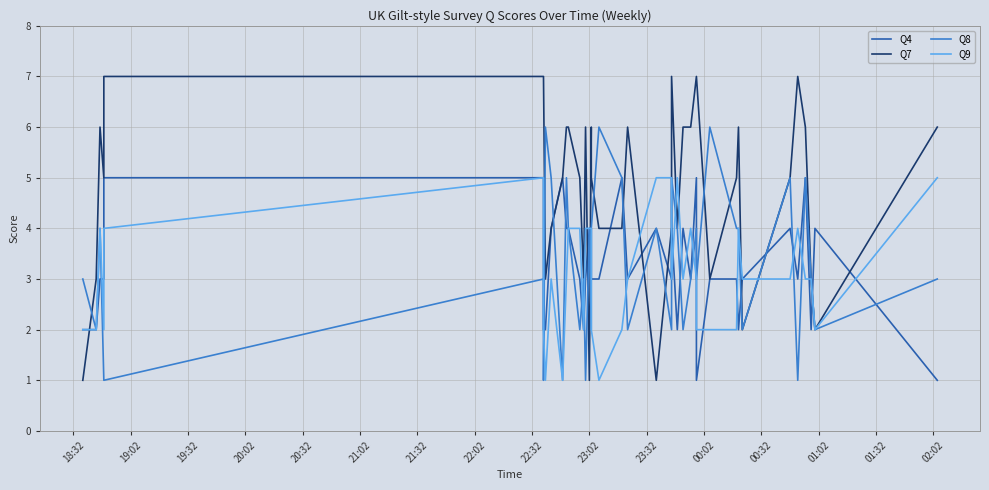

How many values in the Q4 series exceed 3?

16